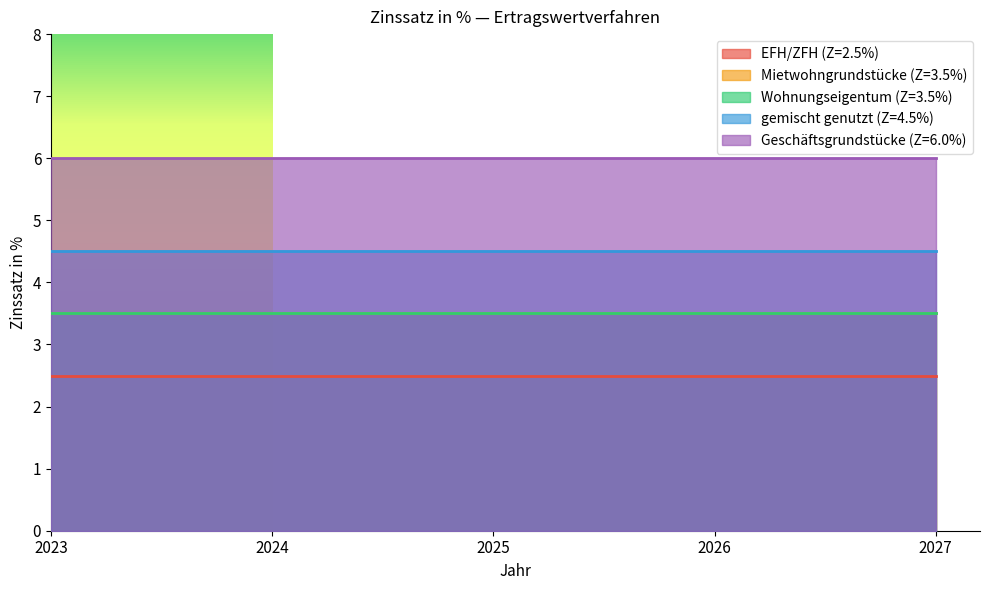

What is the value of the Wohnungseigentum (Z=3.5%) point at the 2nd from the left?

3.5